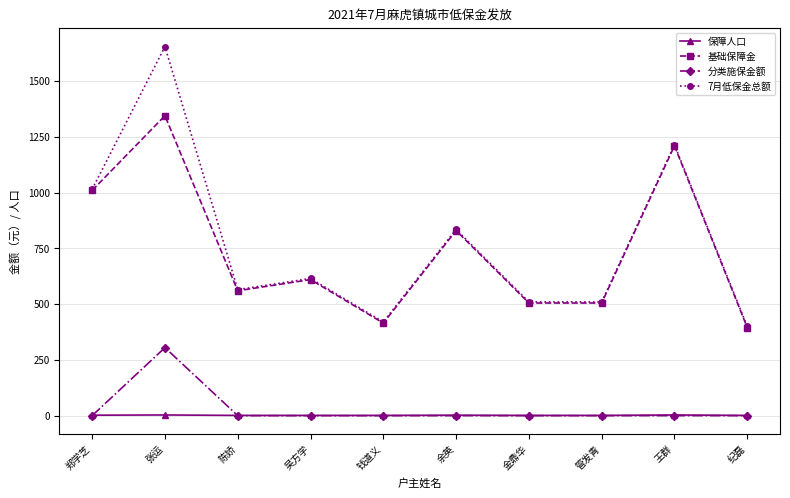

The 基础保障金 series shows 395 at 纪磊. True or false?

True